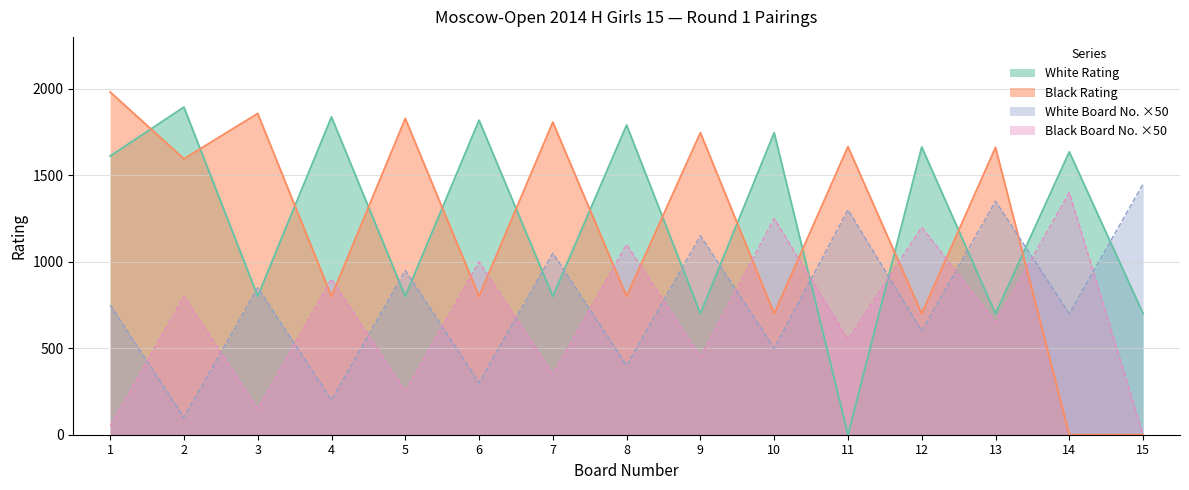

How many lines are shown in the chart?

4